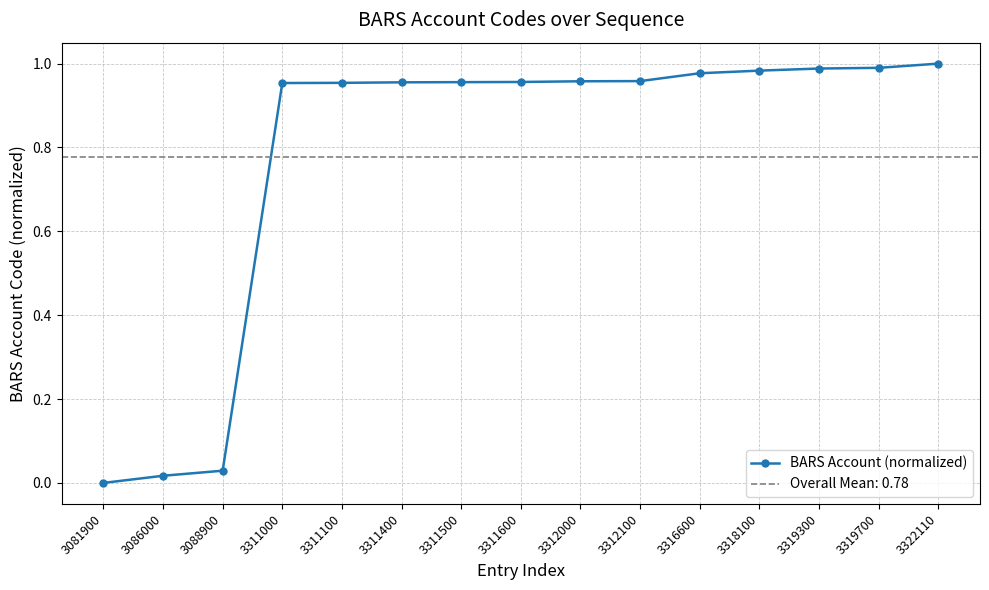

List the labels in order of value, largest first.

3322110, 3319700, 3319300, 3318100, 3316600, 3312100, 3312000, 3311600, 3311500, 3311400, 3311100, 3311000, 3088900, 3086000, 3081900